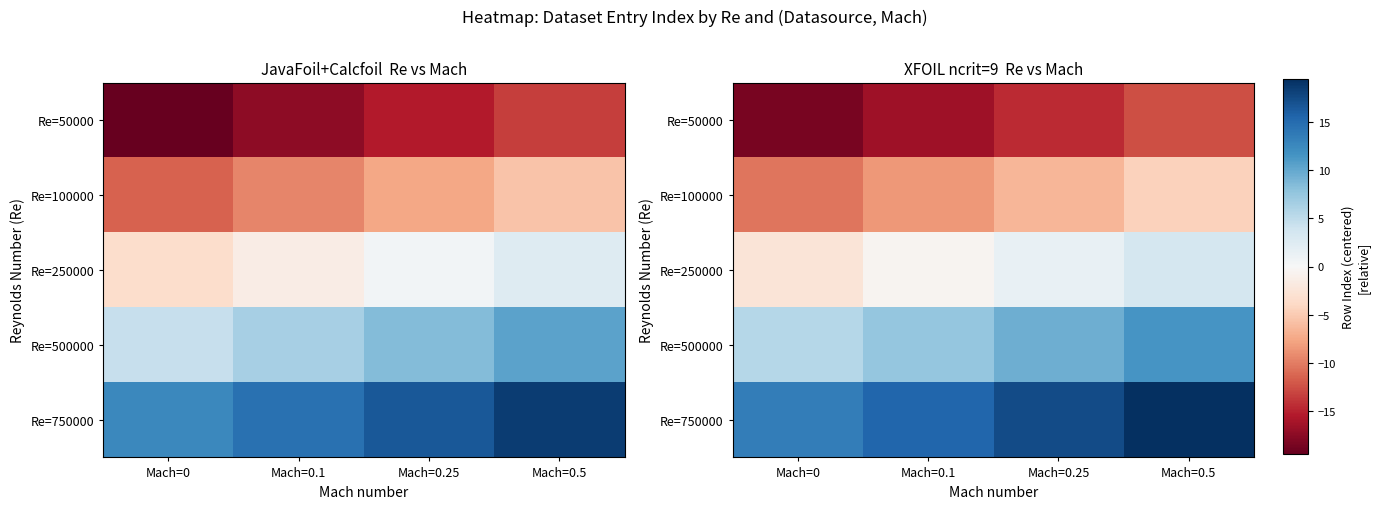

Where does the Re=750000 series first go above 17?

Mach=0.25